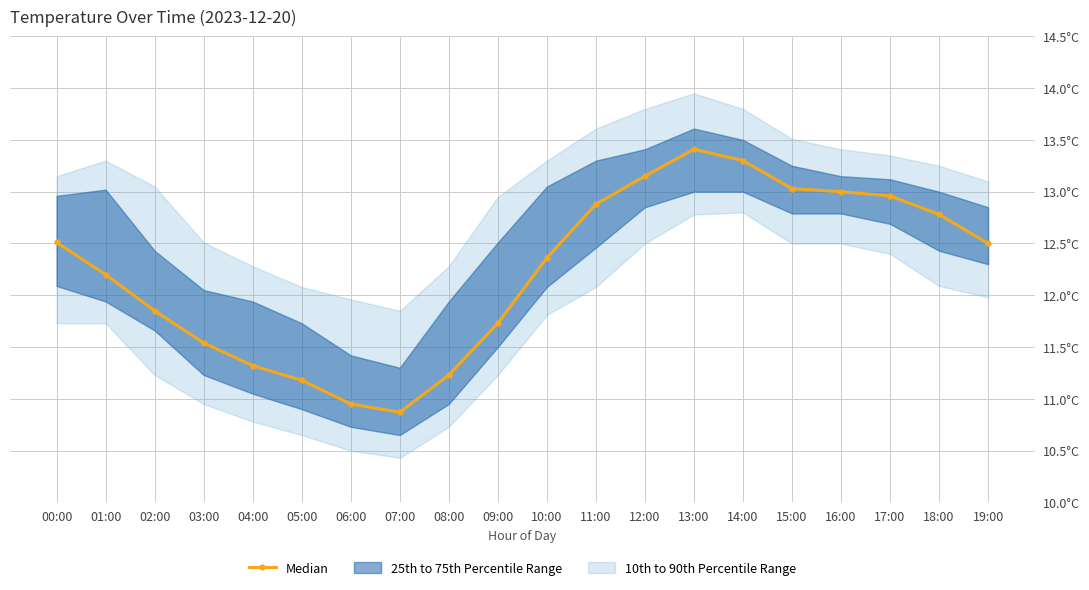

At which category does the data reach its first local valley?

07:00